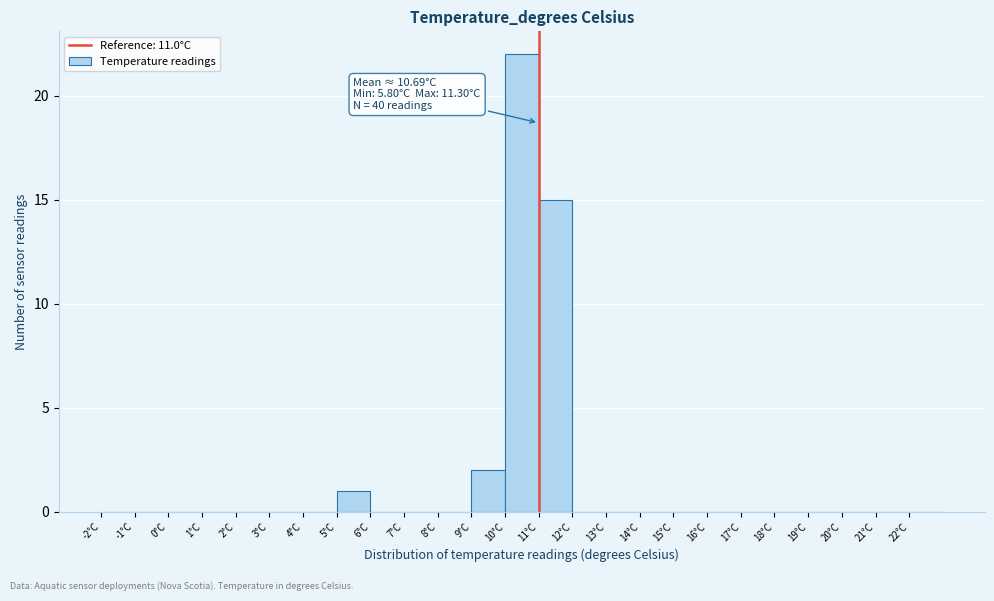

Which range on the x-axis has the tallest bar?

10 to 11